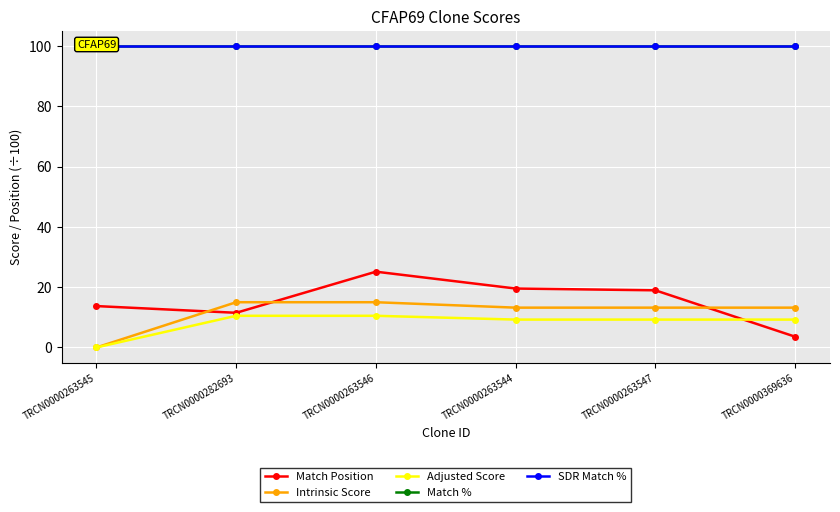

Reading left to right, list all the values displayed in this chart.

Match Position: 13.7	11.5	25.1	19.5	18.9	3.6
Intrinsic Score: 0.0	15.0	15.0	13.2	13.2	13.2
Adjusted Score: 0.0	10.5	10.5	9.2	9.2	9.2
Match %: 100.0	100.0	100.0	100.0	100.0	100.0
SDR Match %: 100.0	100.0	100.0	100.0	100.0	100.0